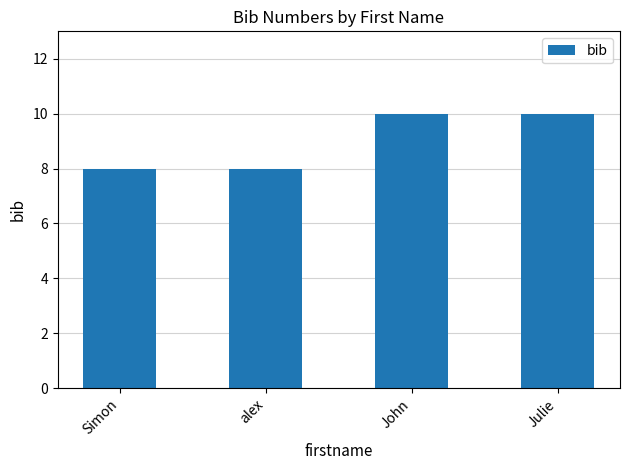

How many values are between 8 and 10?

4